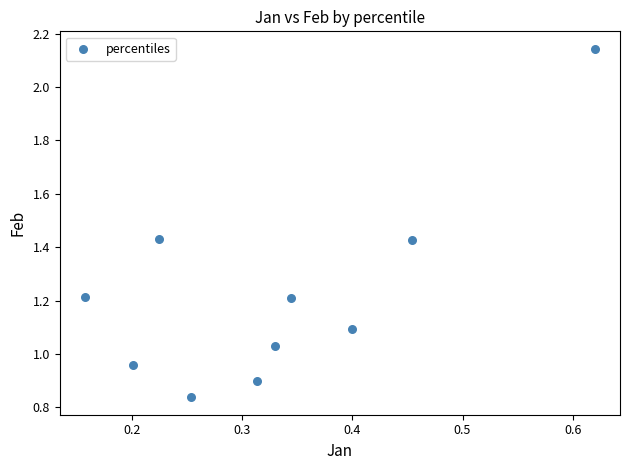

What is the average X value?

0.3